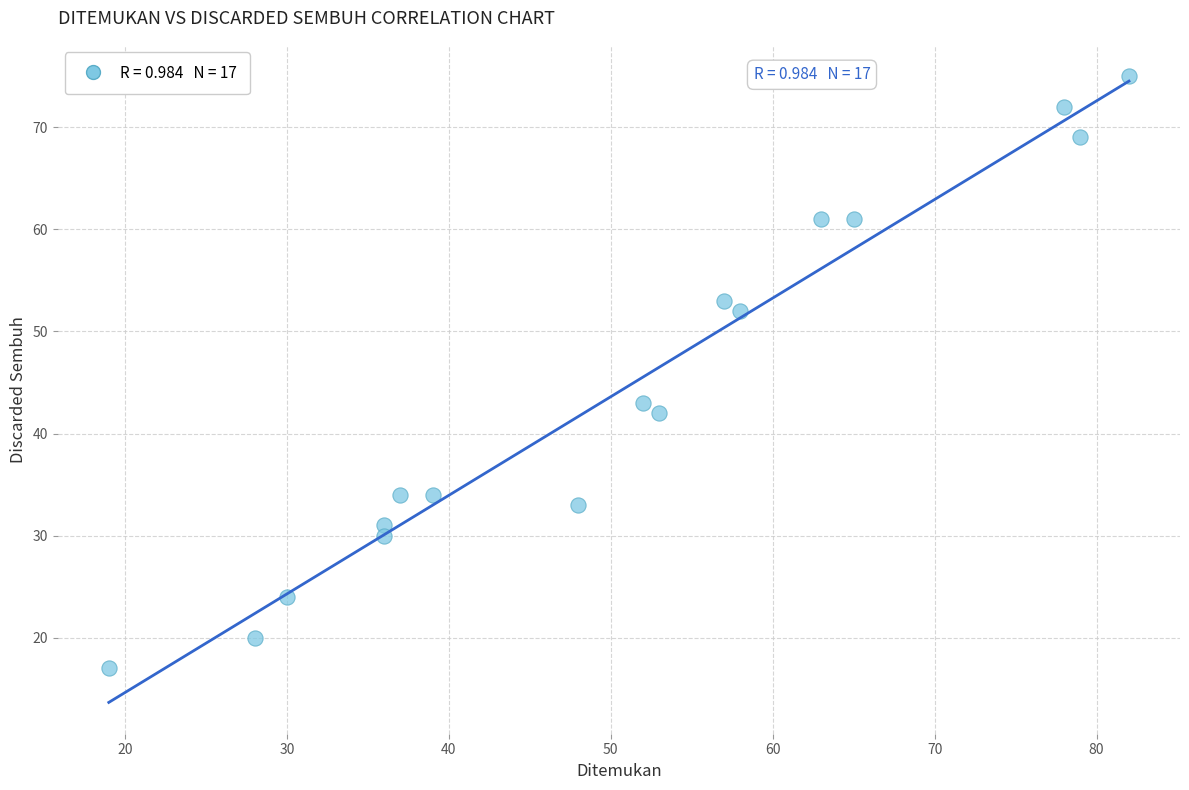

What is the range of Y values (max minus min)?

58